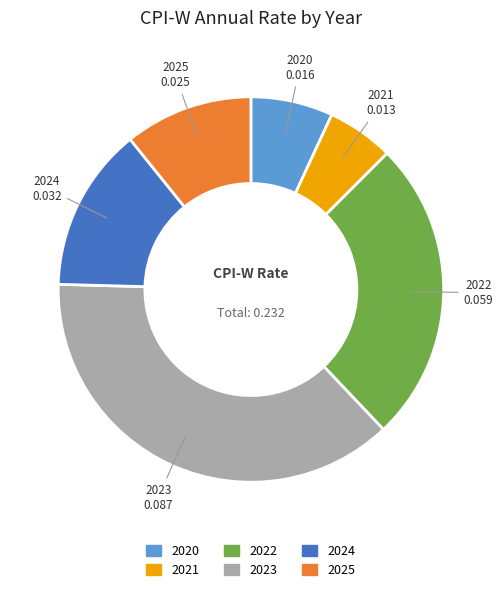

Is the sum of 2024 and 2023 greater than half?

Yes